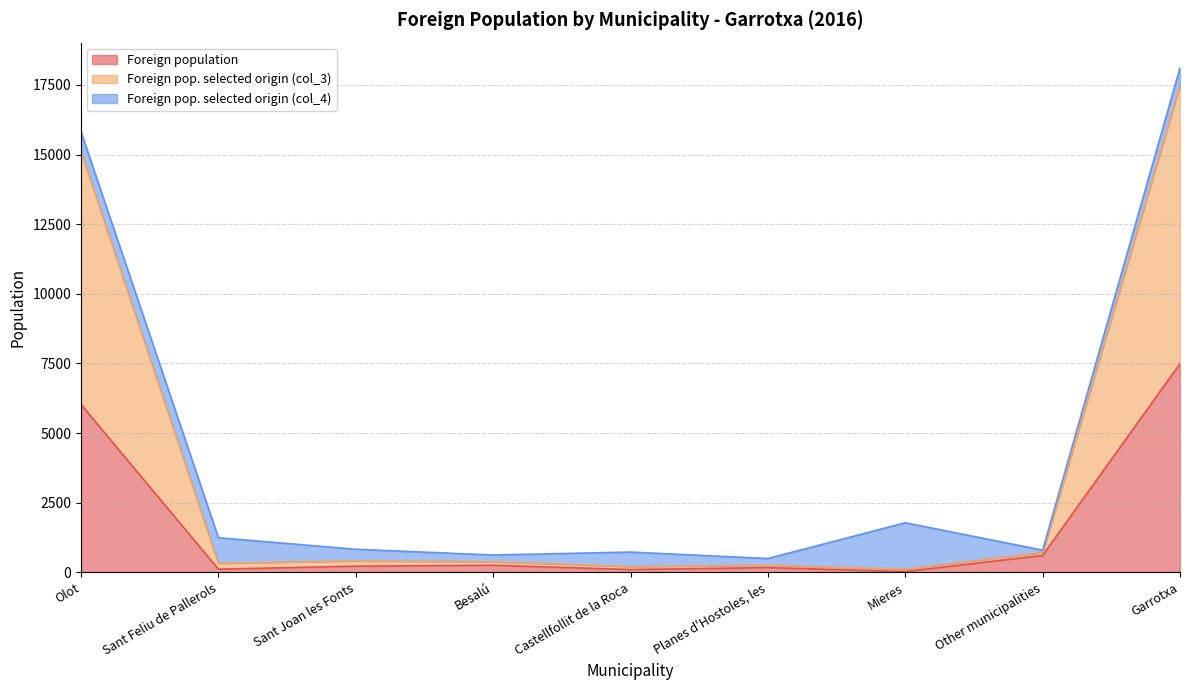

Rank the categories by Foreign population value from lowest to highest.

Mieres, Castellfollit de la Roca, Sant Feliu de Pallerols, Planes d'Hostoles, les, Sant Joan les Fonts, Besalú, Other municipalities, Olot, Garrotxa